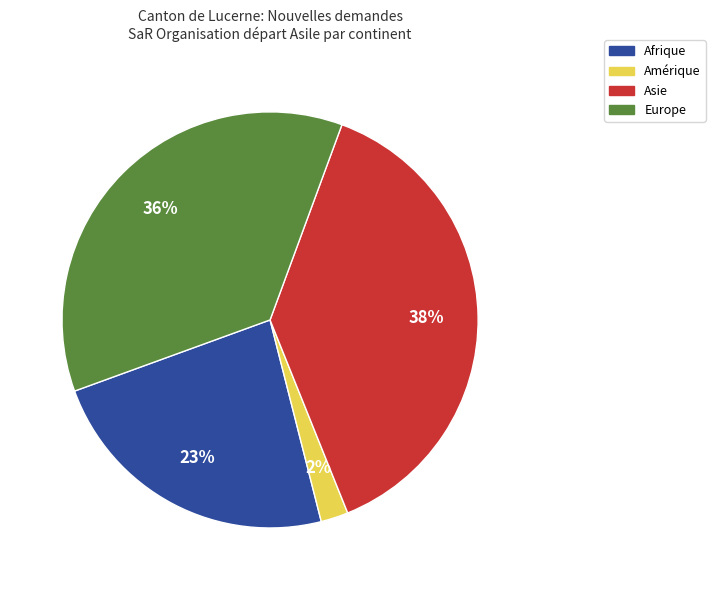

Which category has the biggest portion of the pie?

Asie